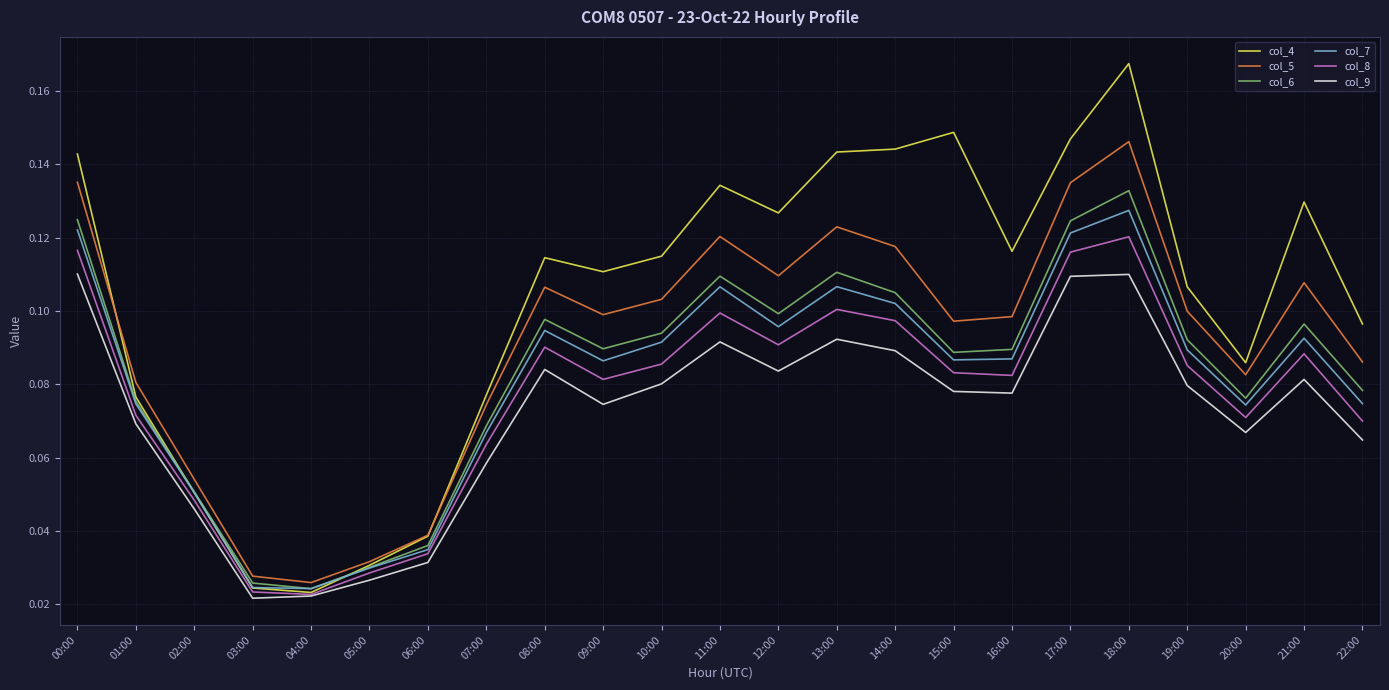

What is the total value across all series at 07:00?

0.4